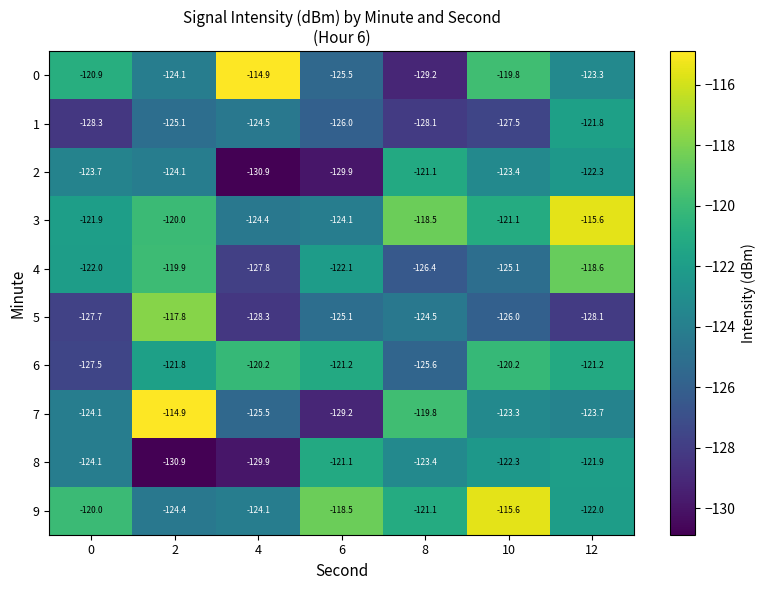

What is the difference between the 8 values at 0 and 10?

1.8